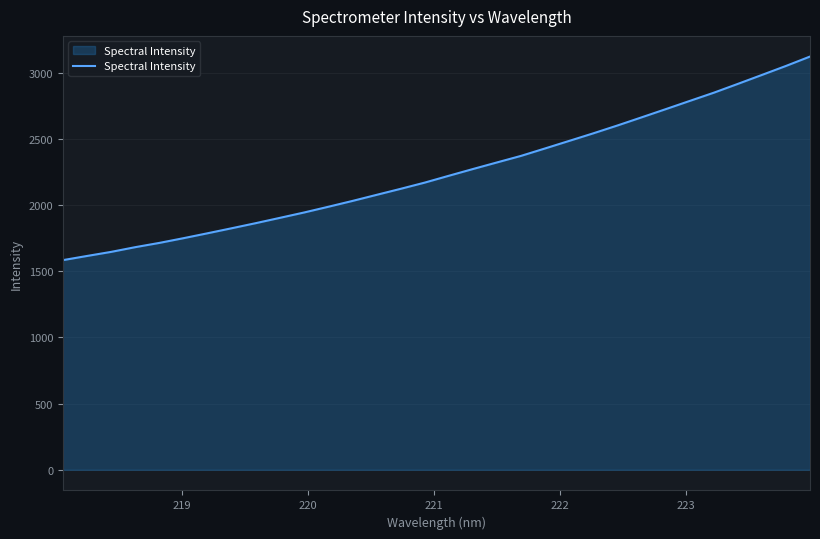

What is the minimum value shown in the chart?

1583.9